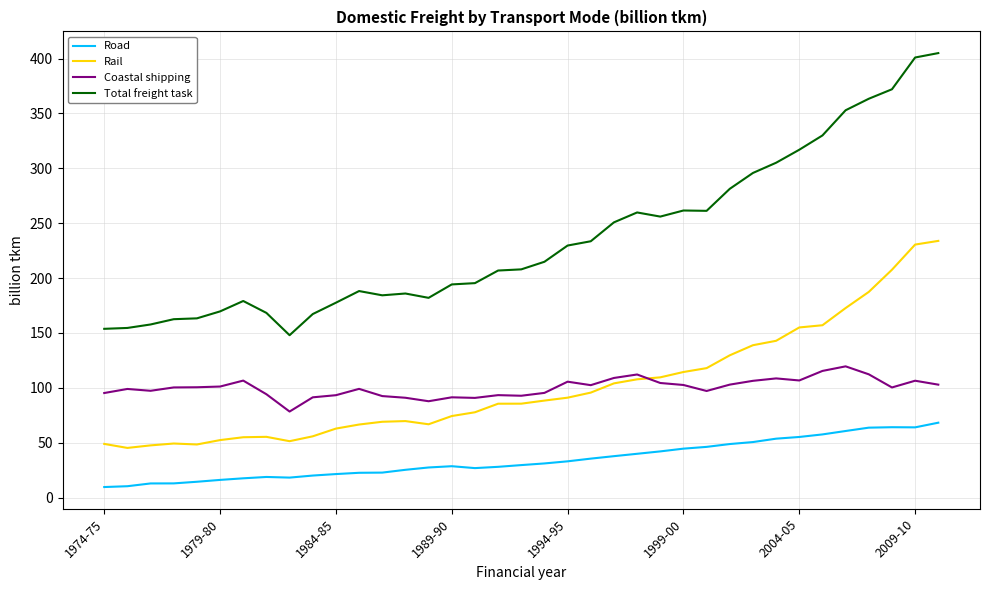

Which series has the largest total across all categories?

Total freight task